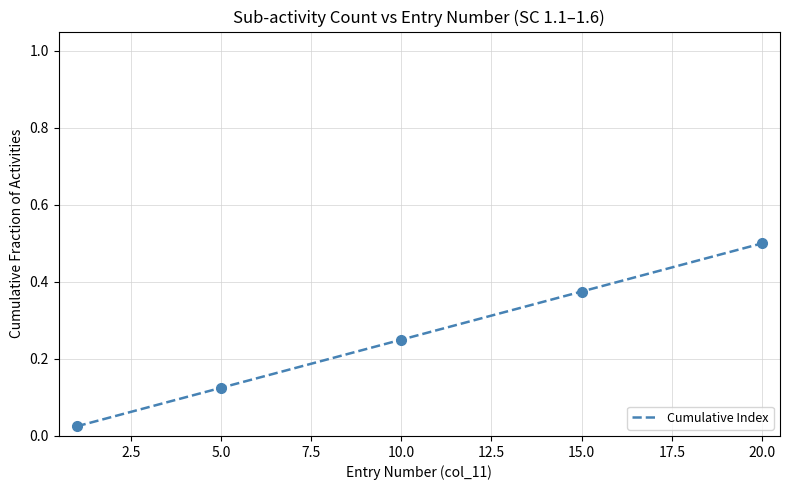

True or false: Cumulative Index has a value of 0.5 at 20.0.

True